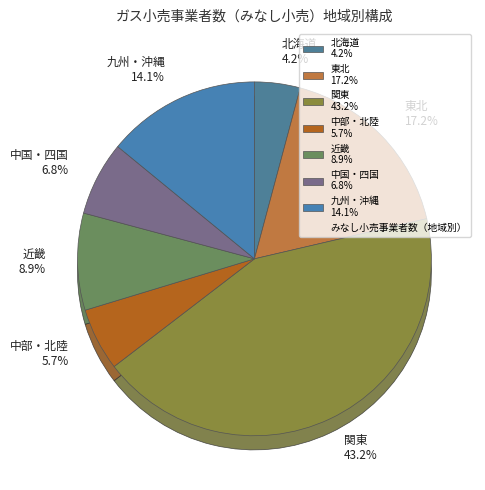

What percentage is NOT represented by 中部・北陸?

94.3%